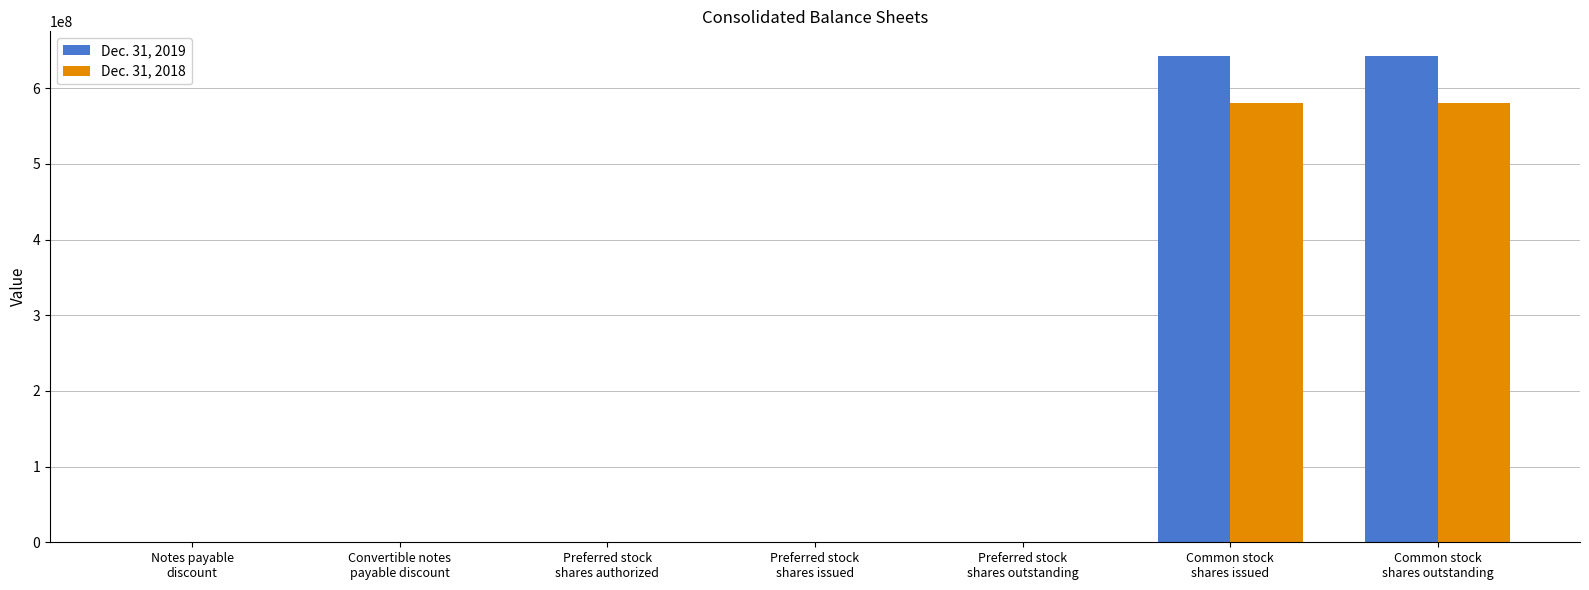

Which series changed the most between Convertible notes
payable discount and Preferred stock
shares issued?

Dec. 31, 2018